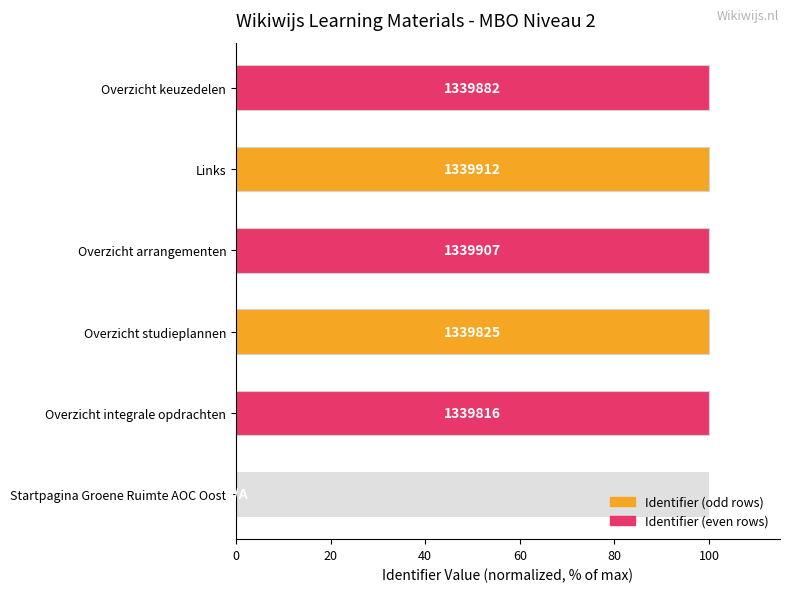

How many values exceed 99?

5